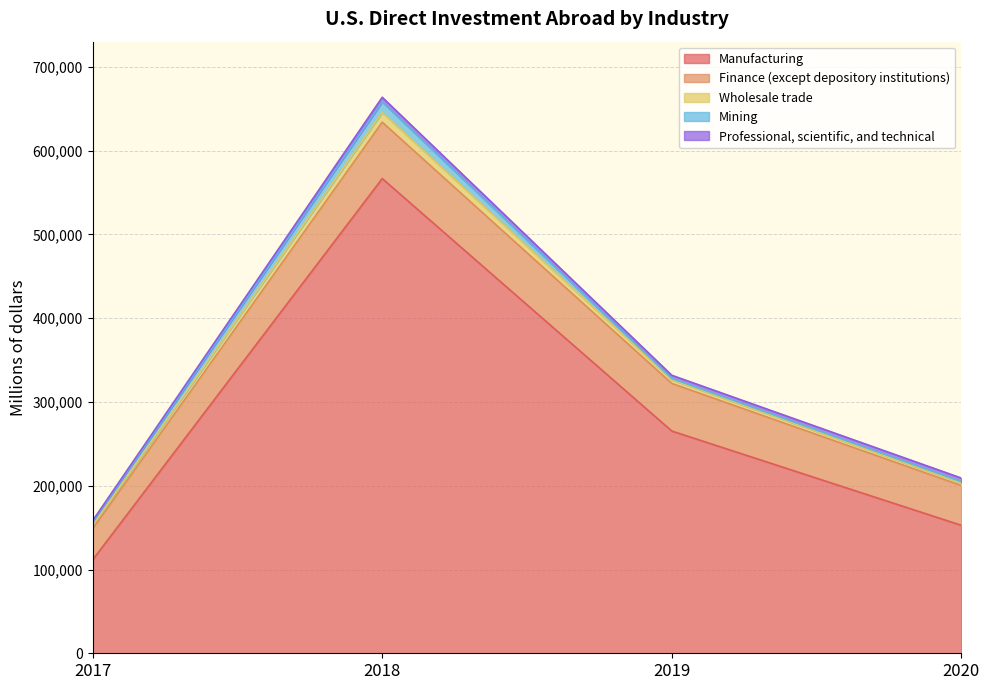

What is the difference between the highest and lowest values at 2017?

110176